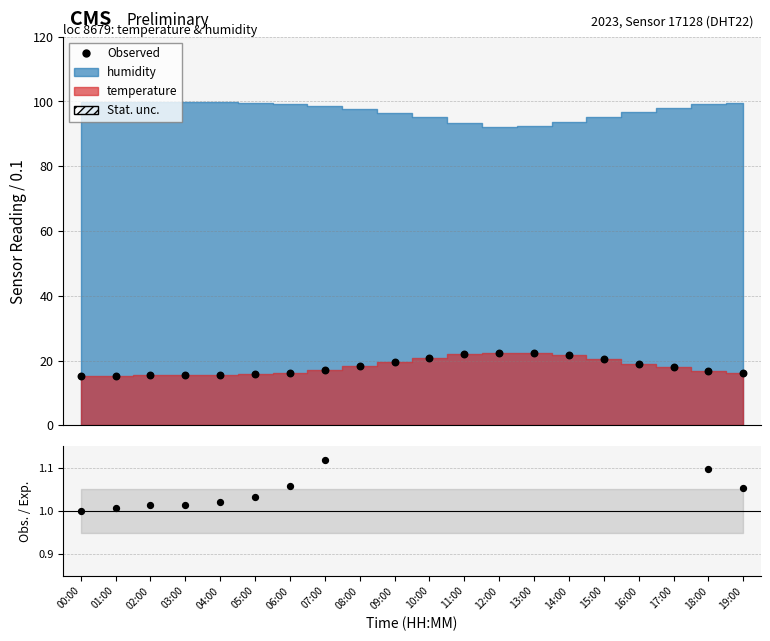

Which series contains the lowest Y value?

Obs. / Exp.